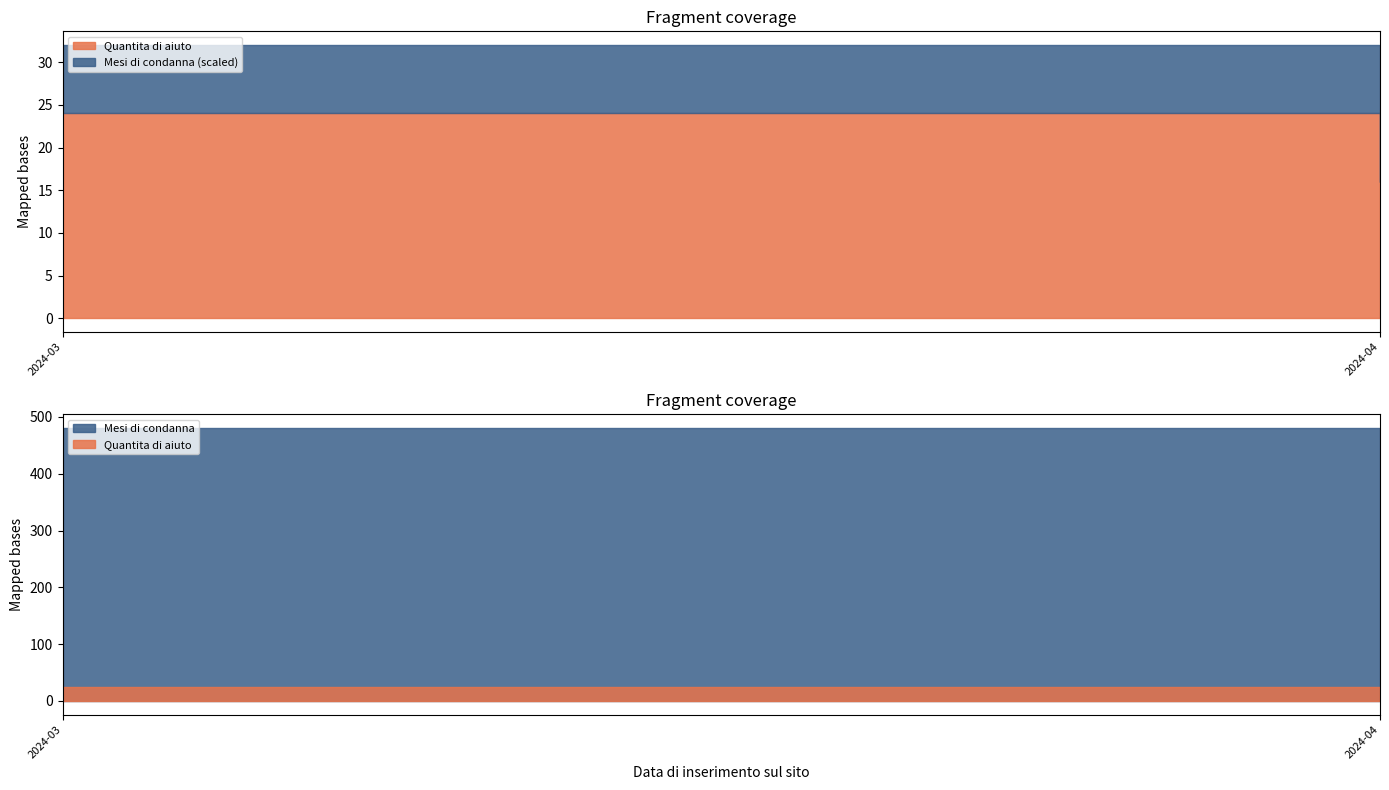

List the series in order of their overall mean, highest first.

Mesi di condanna, Quantita di aiuto